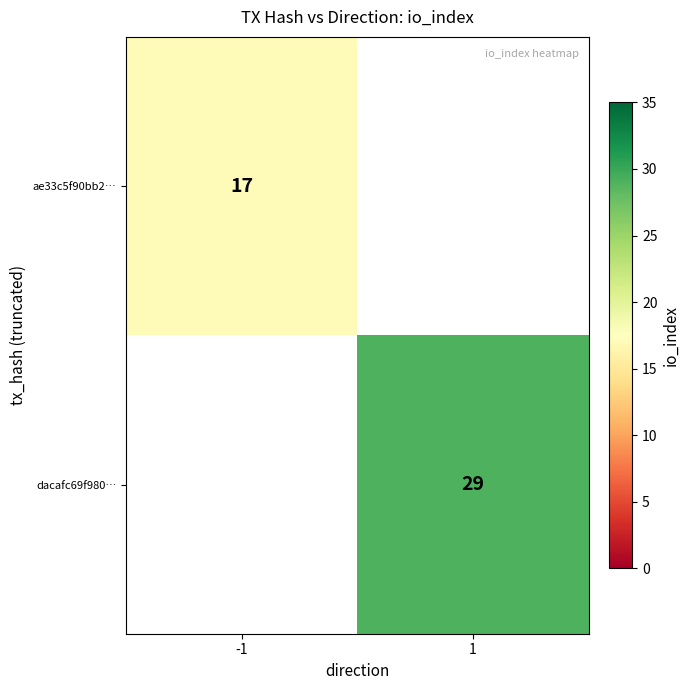

Is the value of dacafc69f980… at 1 greater than the value of ae33c5f90bb2… at -1?

Yes